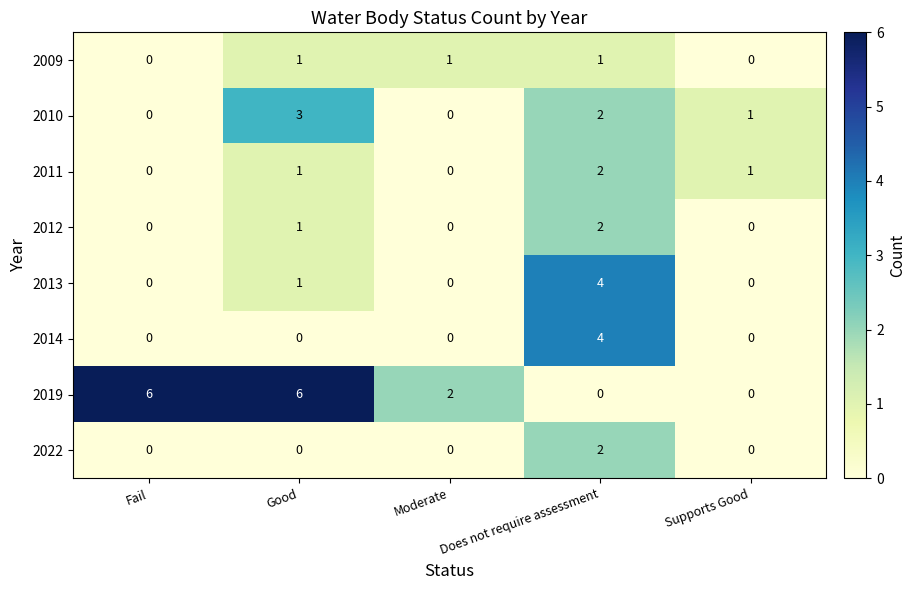

True or false: 2011 has a value of 0 at Moderate.

True